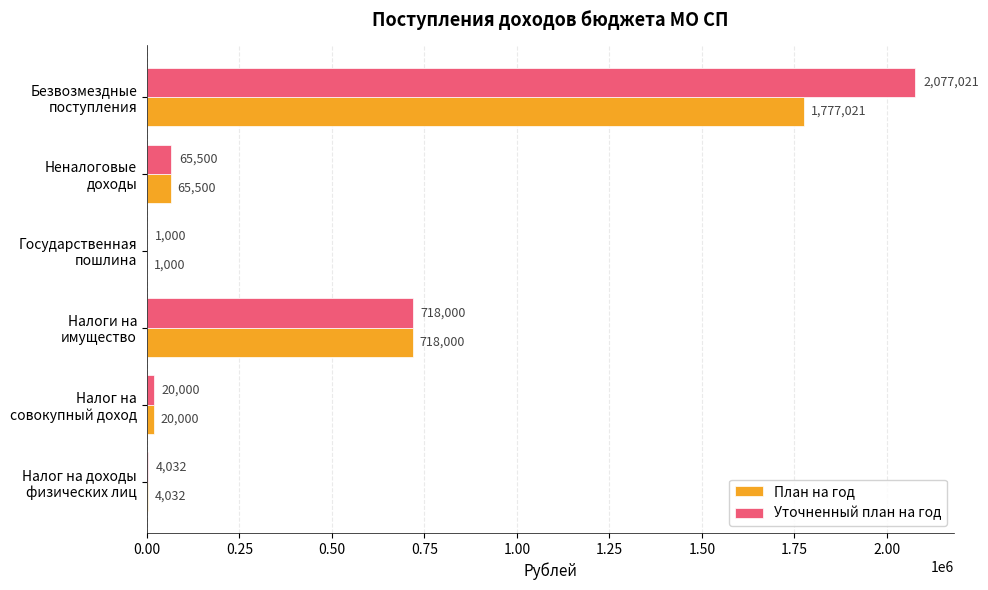

At which category is the sum across all series the highest?

Безвозмездные
поступления